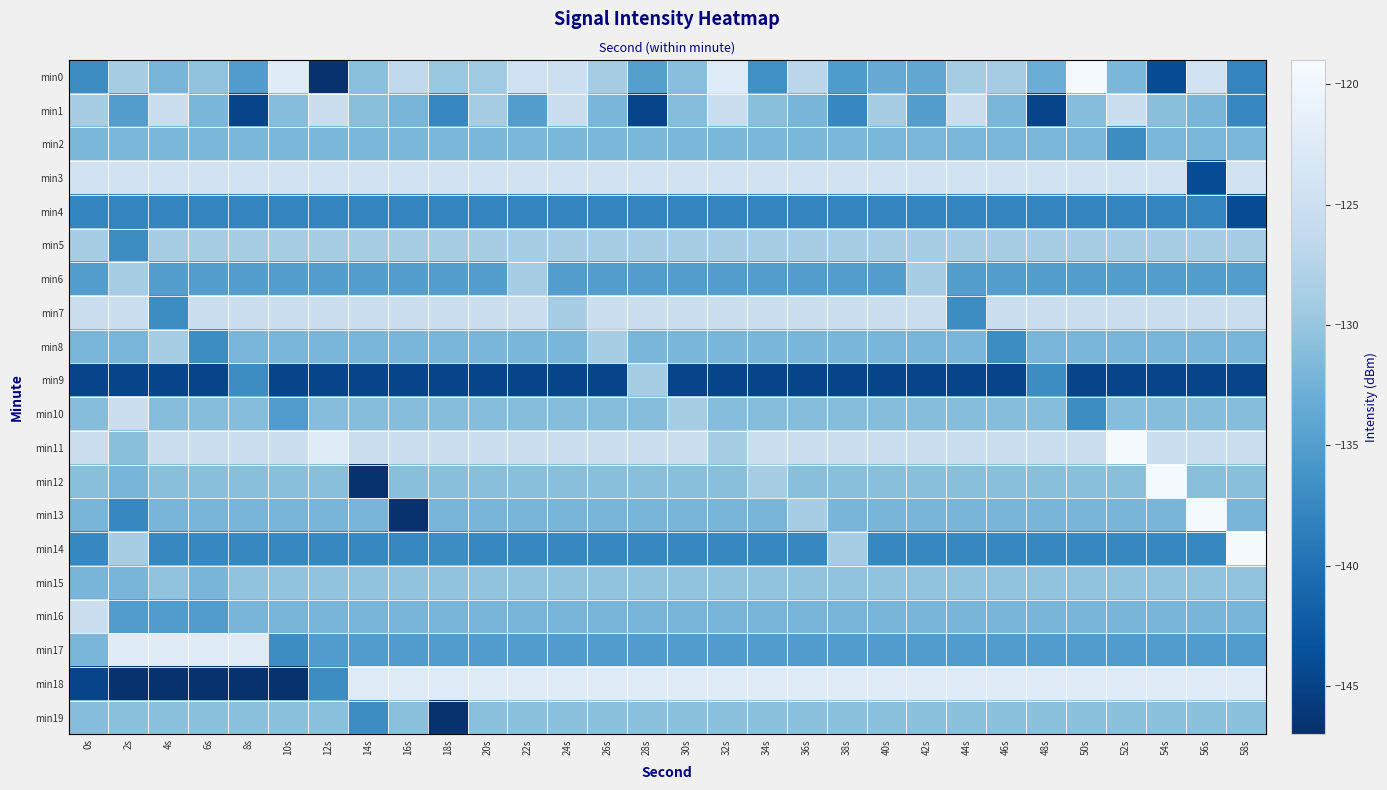

Between 30s and 50s, which series saw the biggest shift?

min0